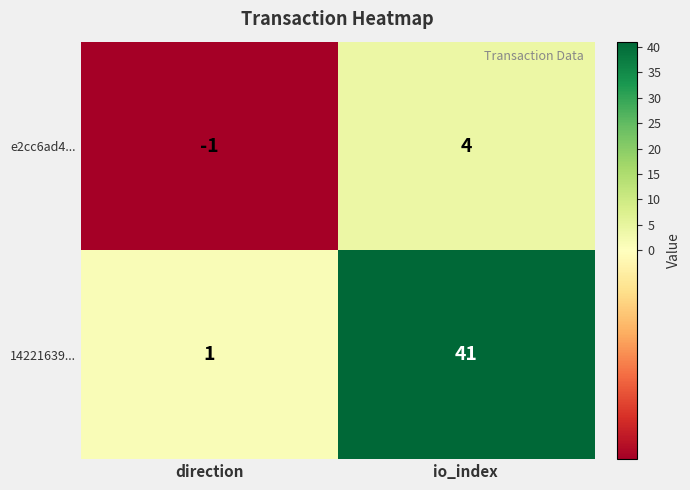

Reading right to left, list all the values displayed in this chart.

e2cc6ad4...: io_index=4	direction=-1
14221639...: io_index=41	direction=1